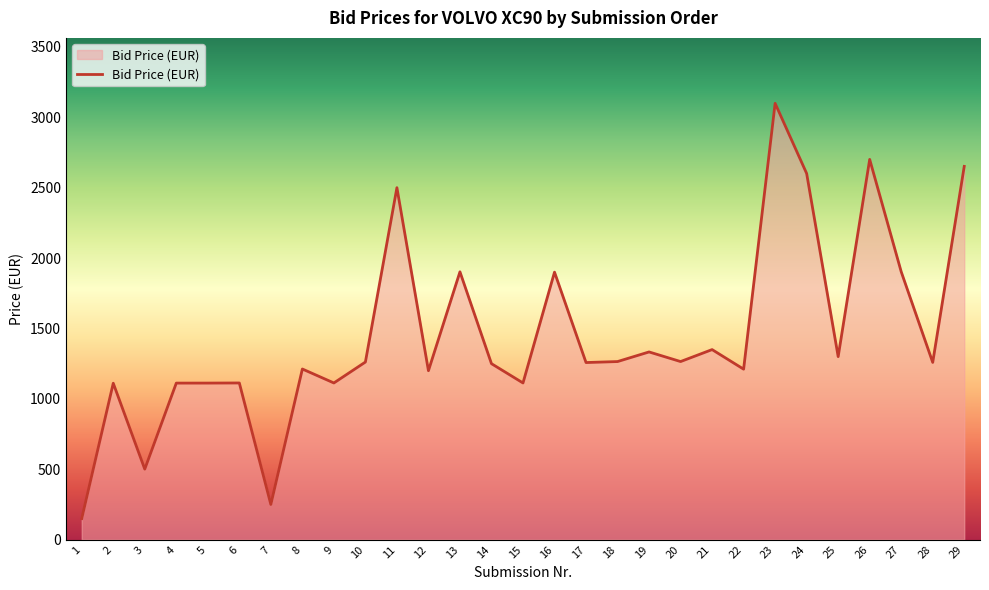

How many lines are shown in the chart?

1